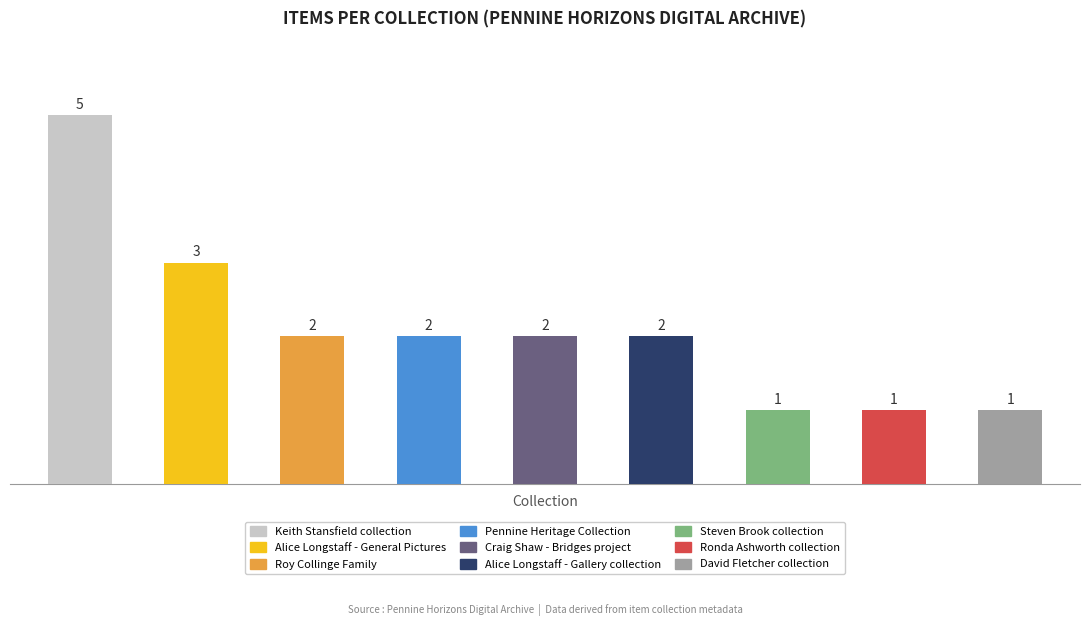

What is the value of the 9th bar from the left?

1